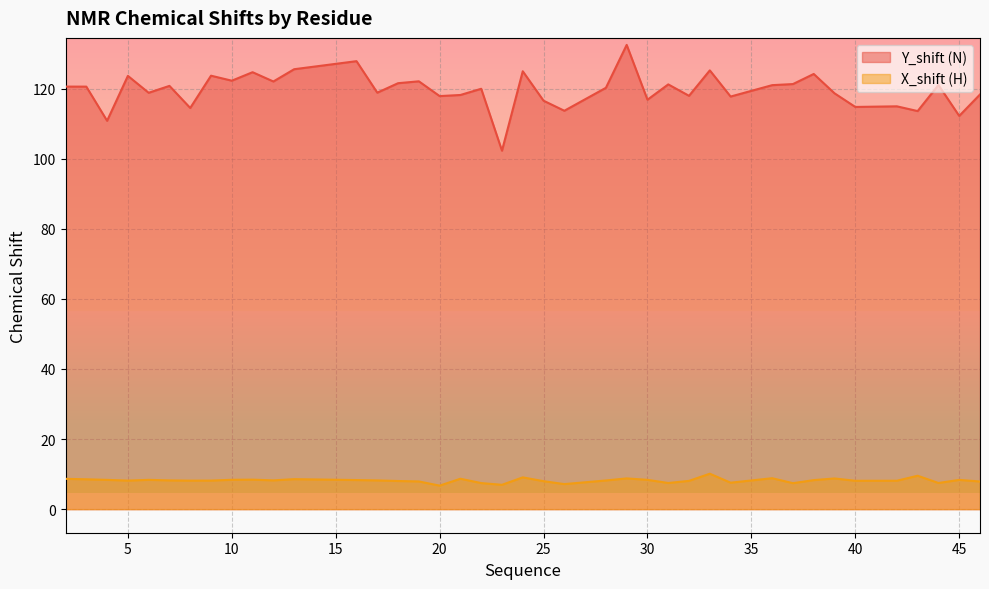

Does the chart display data point markers on the line(s)?

No